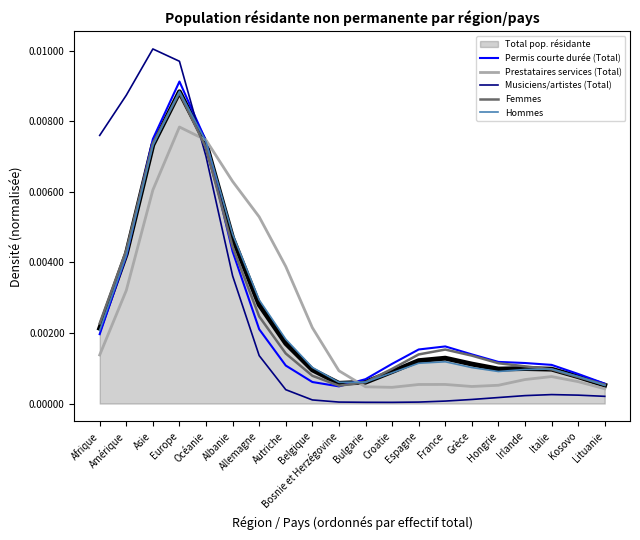

Which series has the largest range (max minus min)?

Musiciens/artistes (Total)